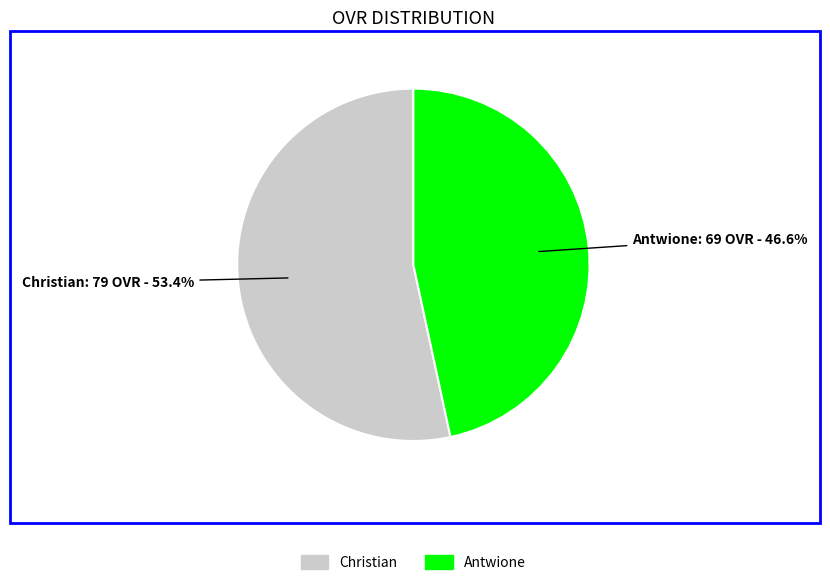

How many slices are in this pie chart?

2